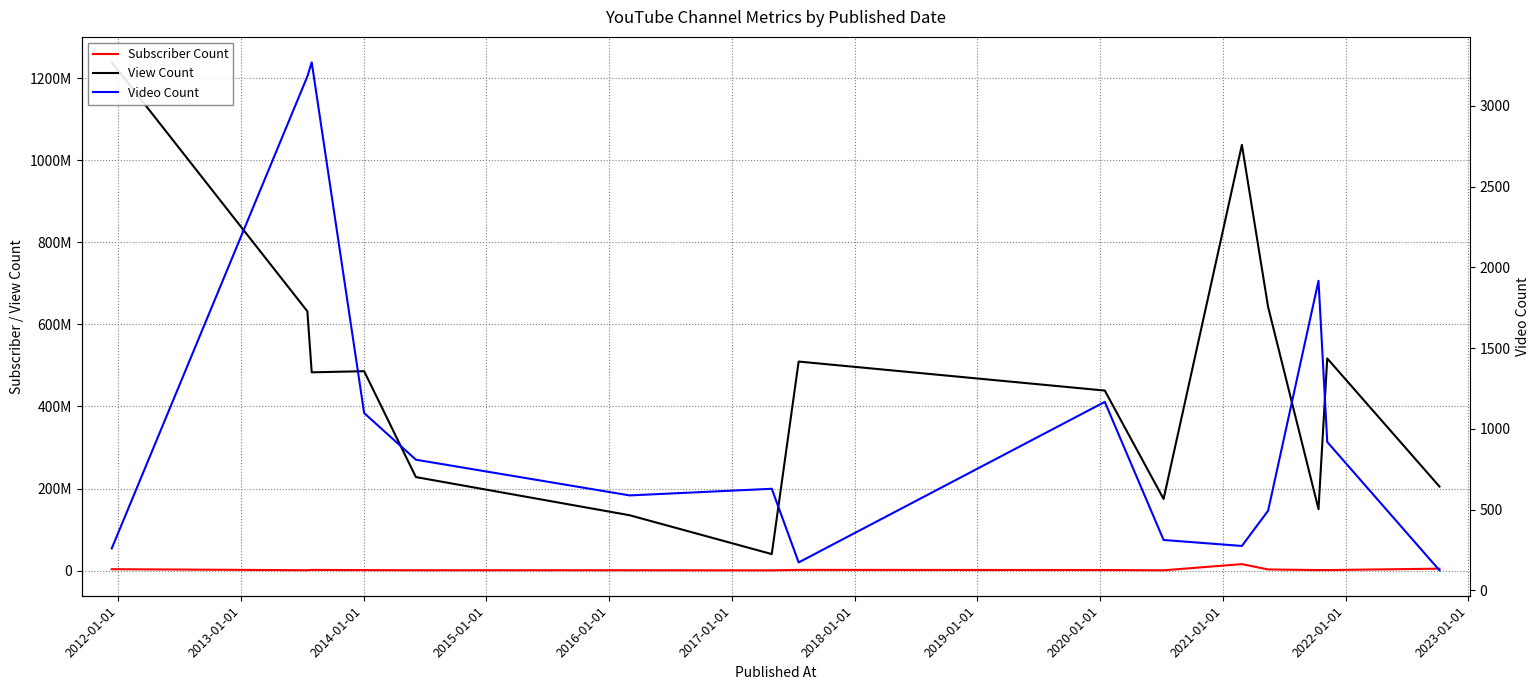

How many lines are shown in the chart?

3